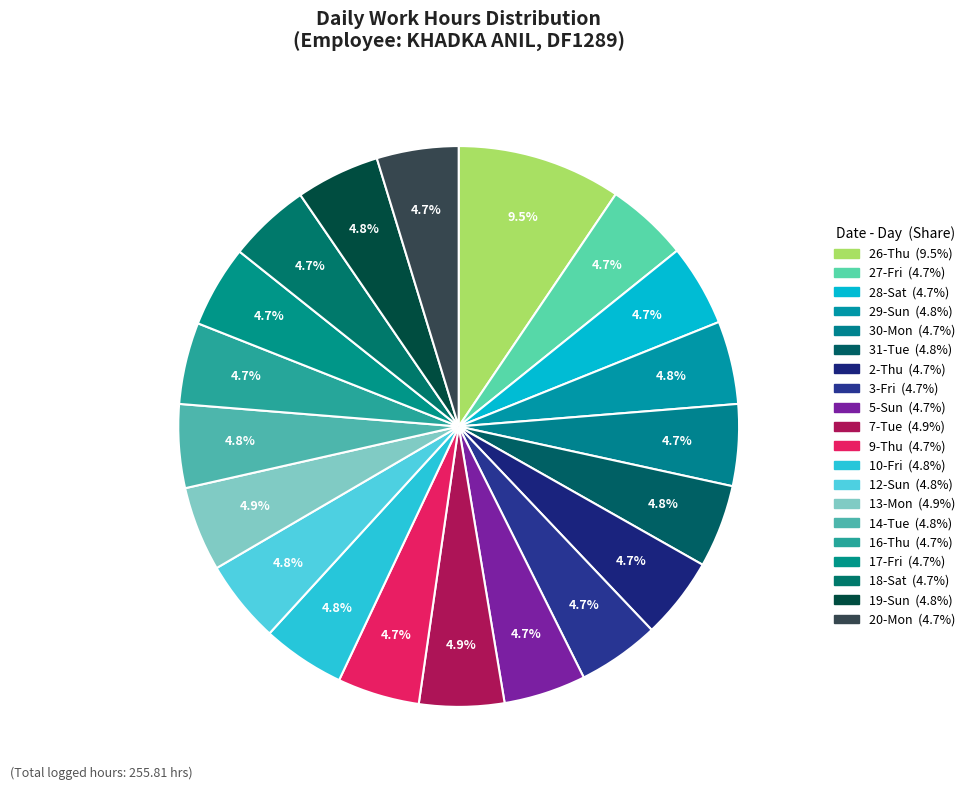

Count the number of slices in the pie.

20